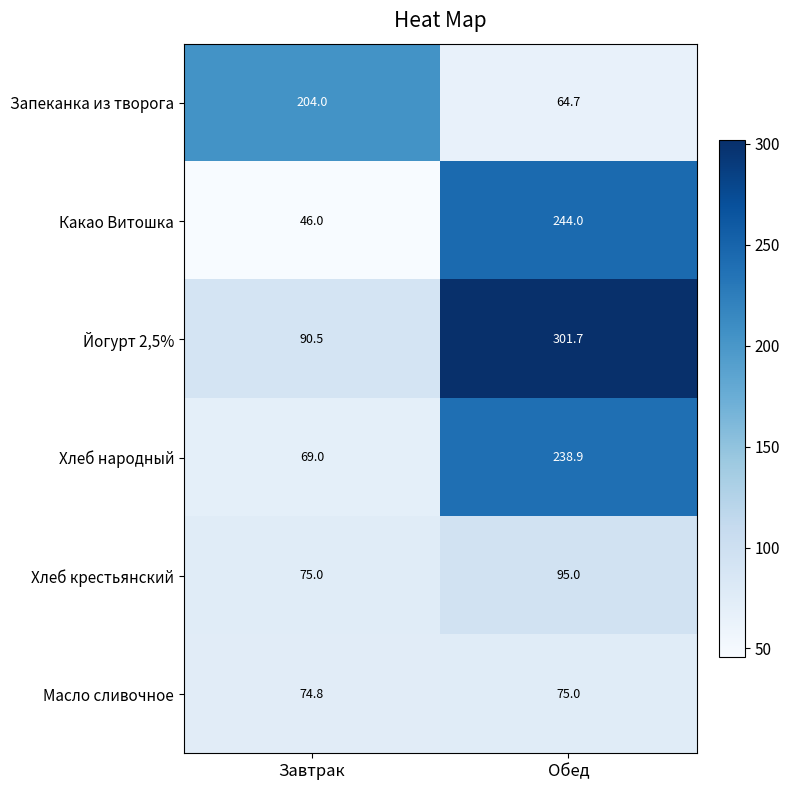

What is the maximum value for Какао Витошка?

244.0